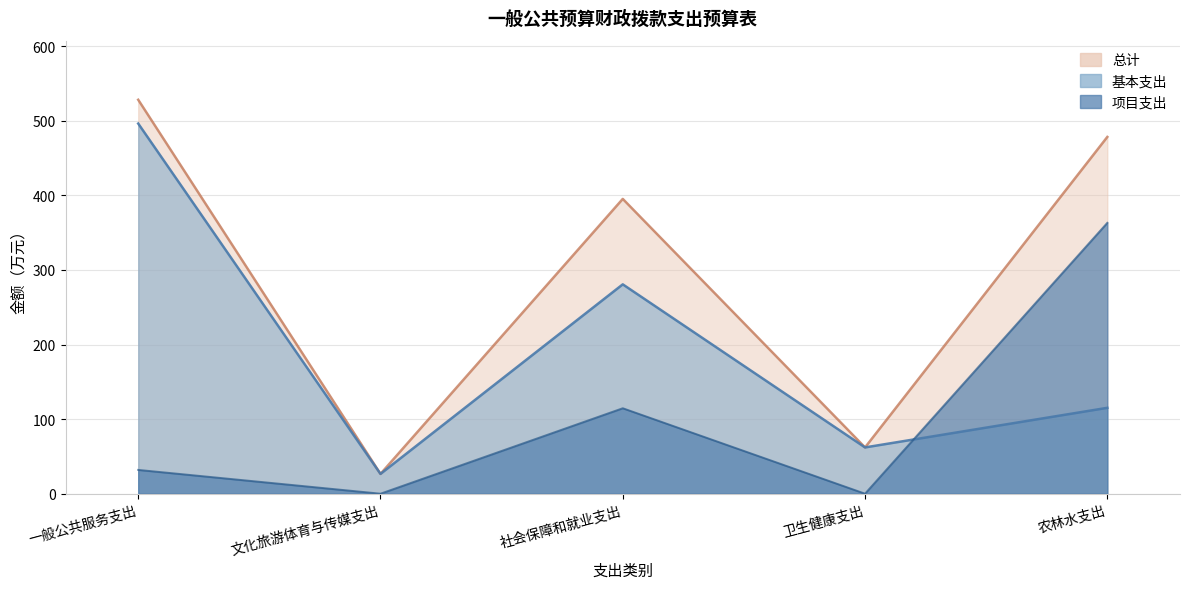

What is the label of the 5th point from the right?

一般公共服务支出